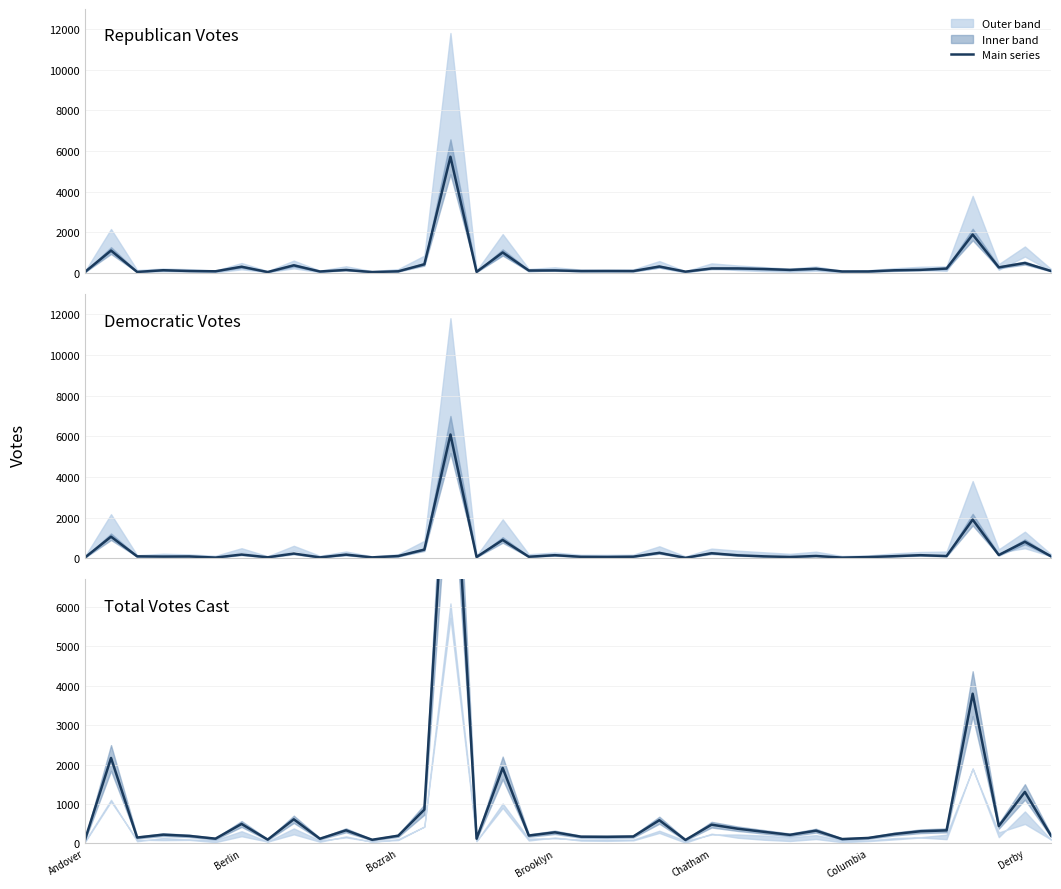

True or false: Democratic Votes and Republican Votes cross at least once.

True